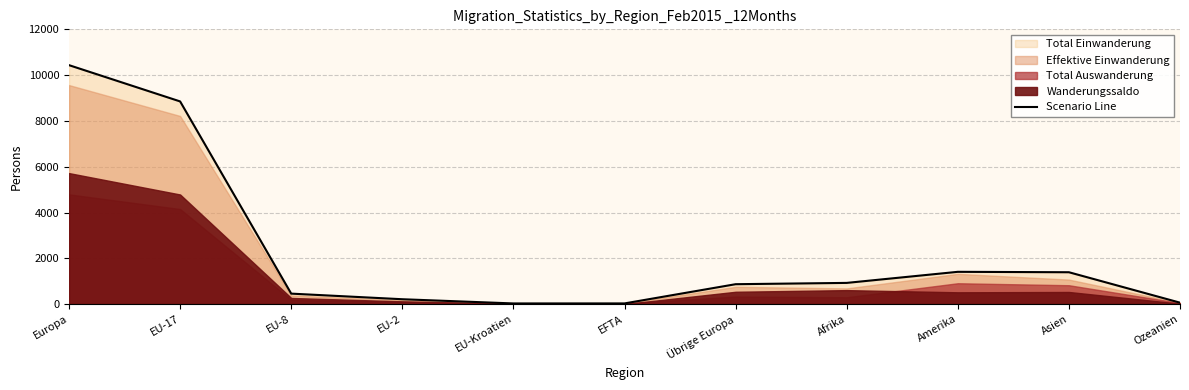

What is the difference between the maximum and minimum values?

10415